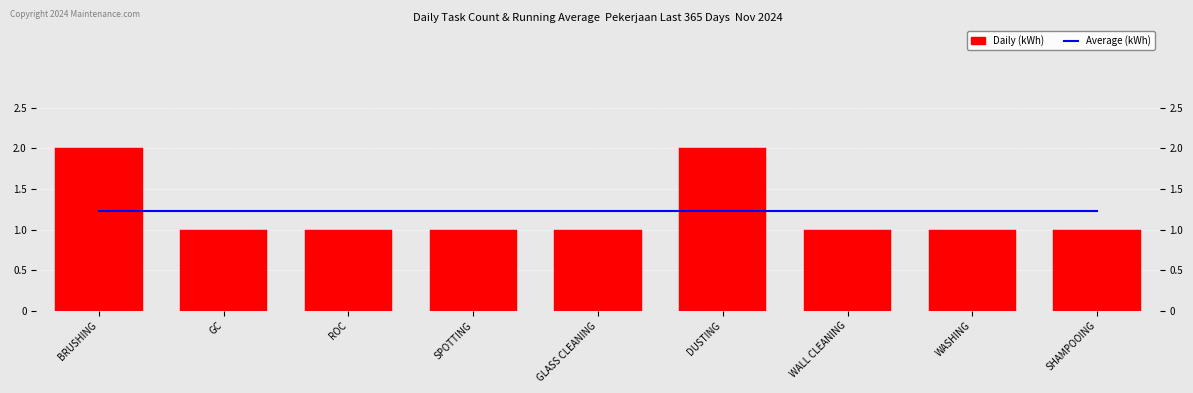

How many bars are there in total?

18